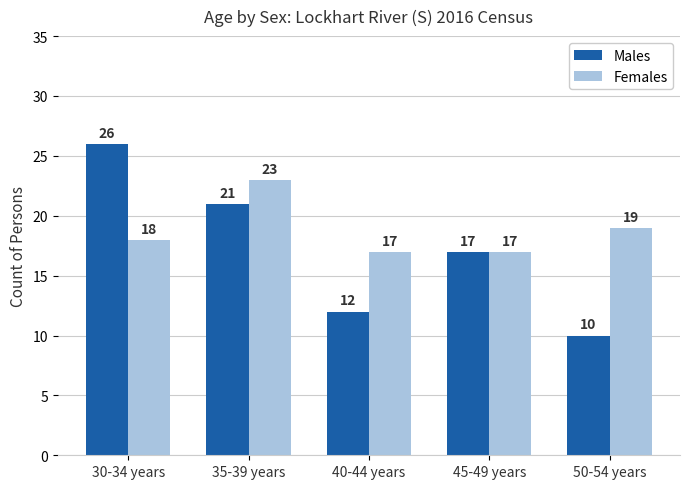

Read the Males value at 45-49 years.

17